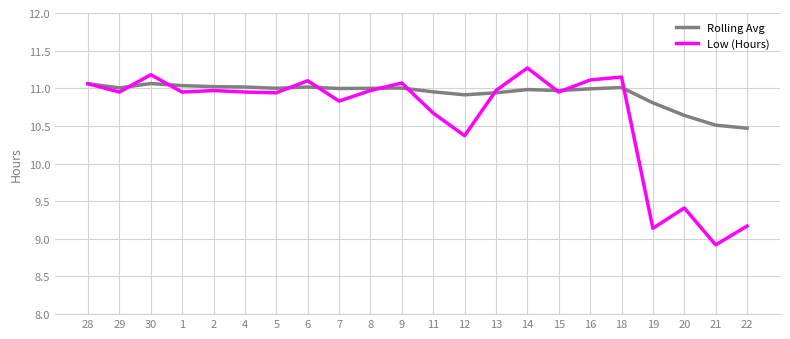

The Rolling Avg series shows 15.1 at 18. True or false?

False